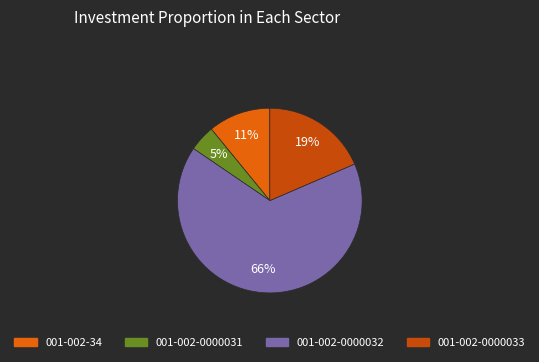

Count the number of slices in the pie.

4